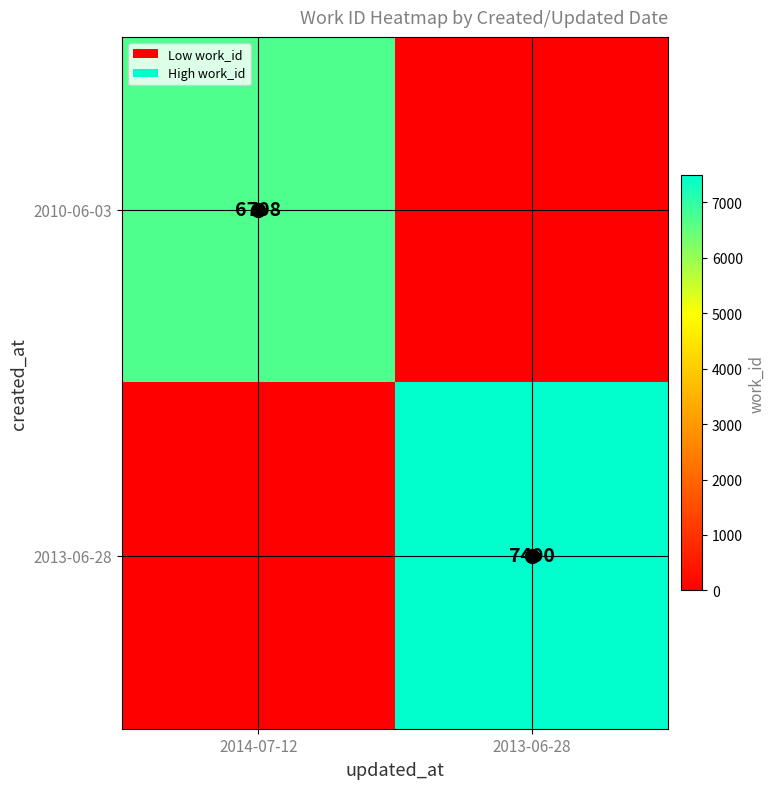

The value of 2013-06-28 at 2013-06-28 is 7490. True or false?

True